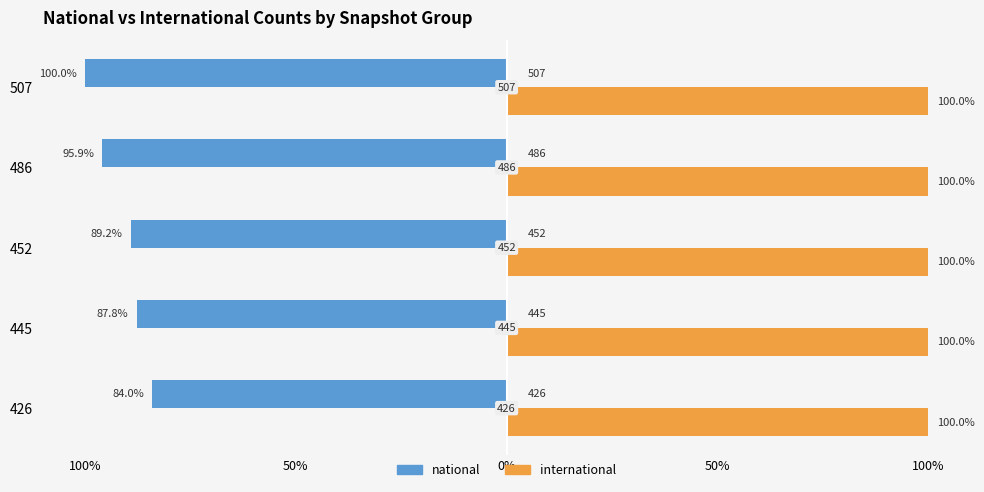

What are all the series names shown in the legend?

national, international